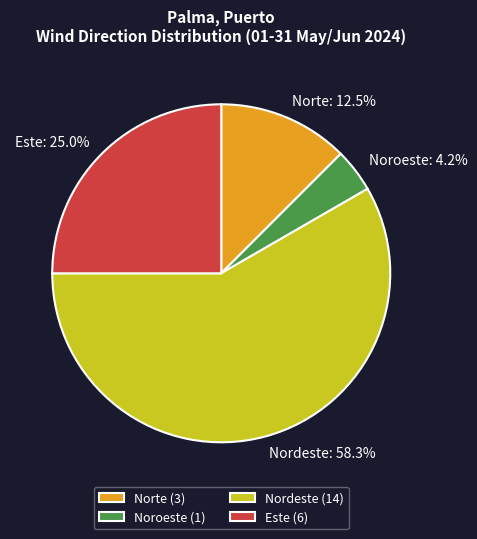

Does Noroeste account for over 50% of the chart?

No